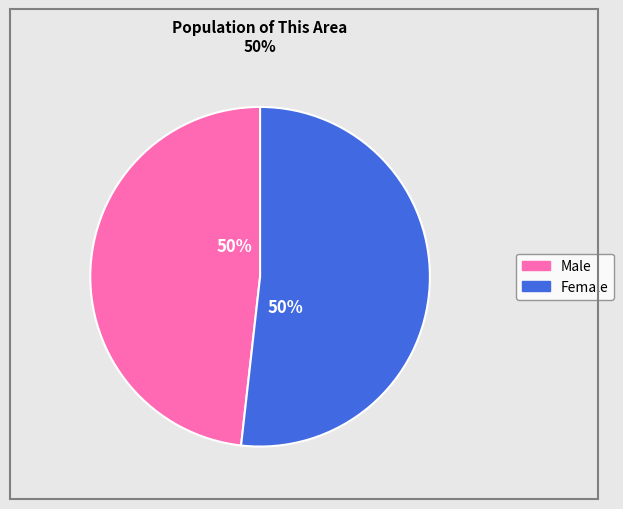

Does Male represent more than half of the total?

No